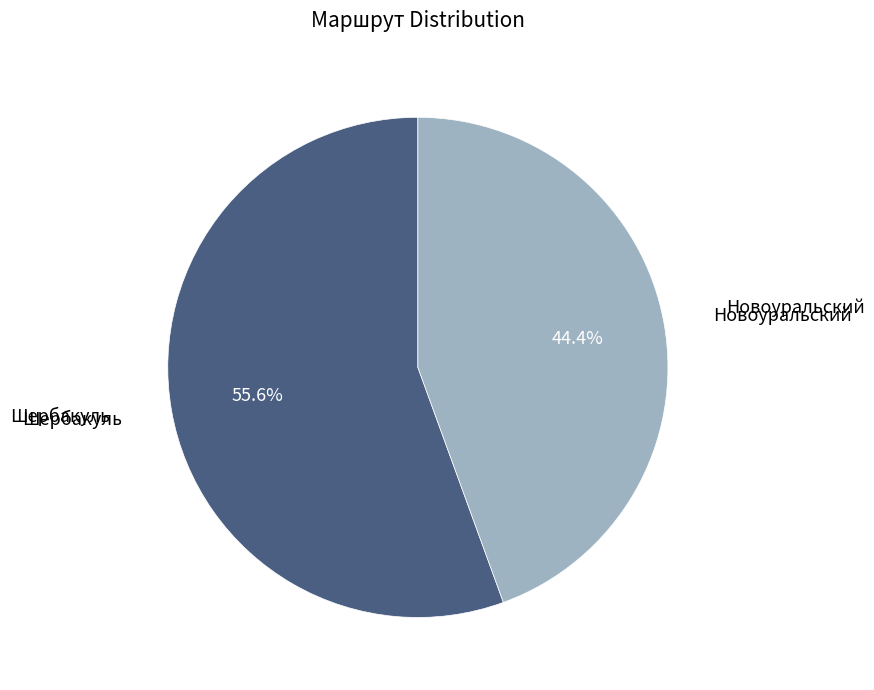

Which category accounts for the majority?

Шербакуль